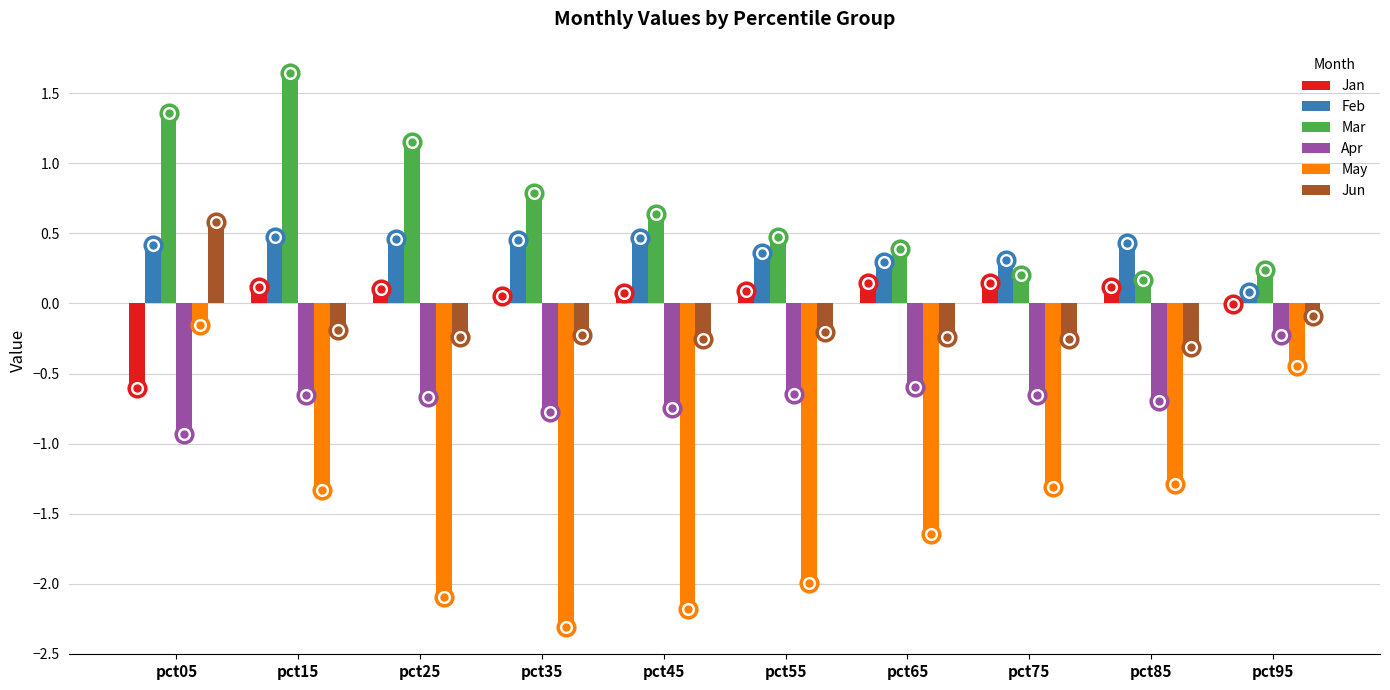

Are the bars horizontal?

No